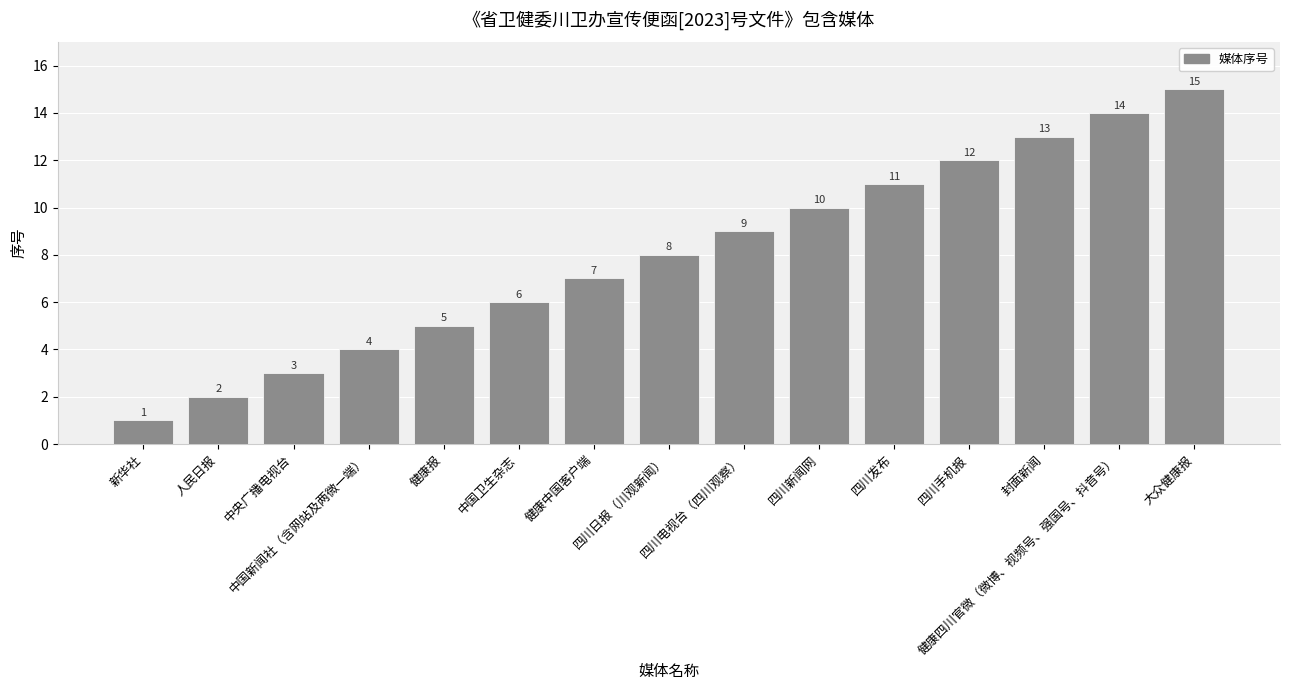

Count the number of data series in this chart.

1